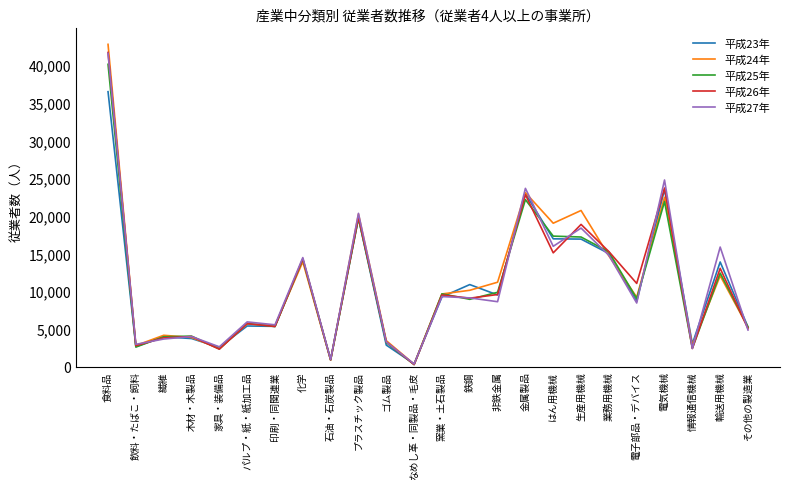

What is the difference between the highest and lowest values at 鉄鋼?

1955